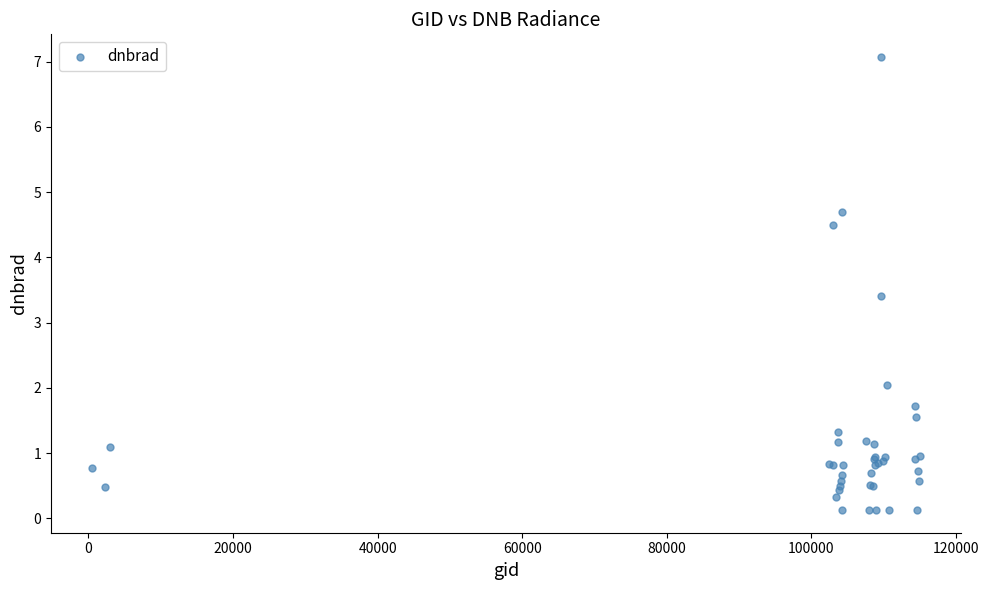

What Y value in the scatter plot is closest to 3?

3.4